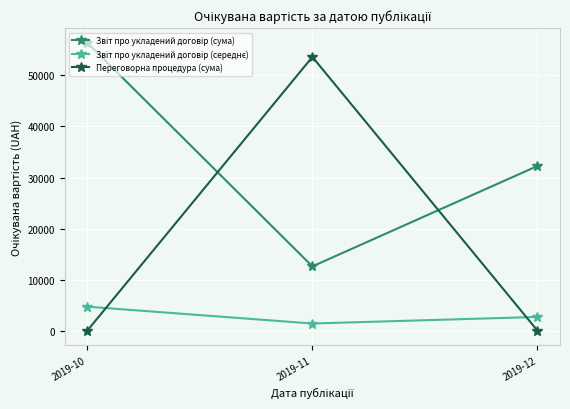

Which series has the largest range (max minus min)?

Переговорна процедура (сума)